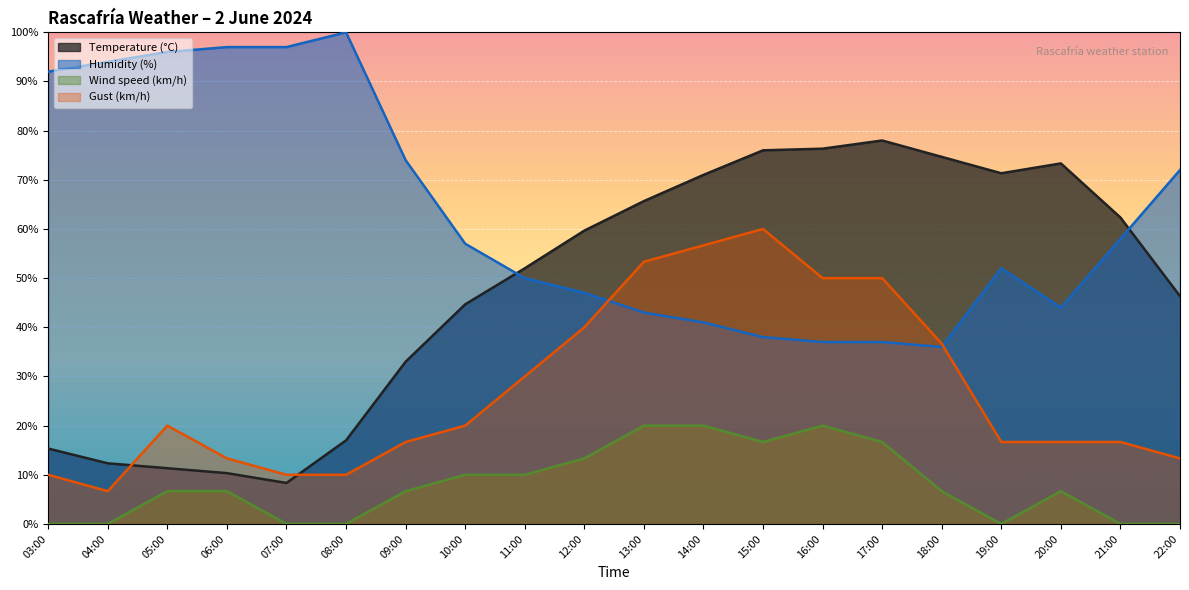

In Wind speed (km/h), how many points are higher than both neighbors (excluding endpoints)?

2